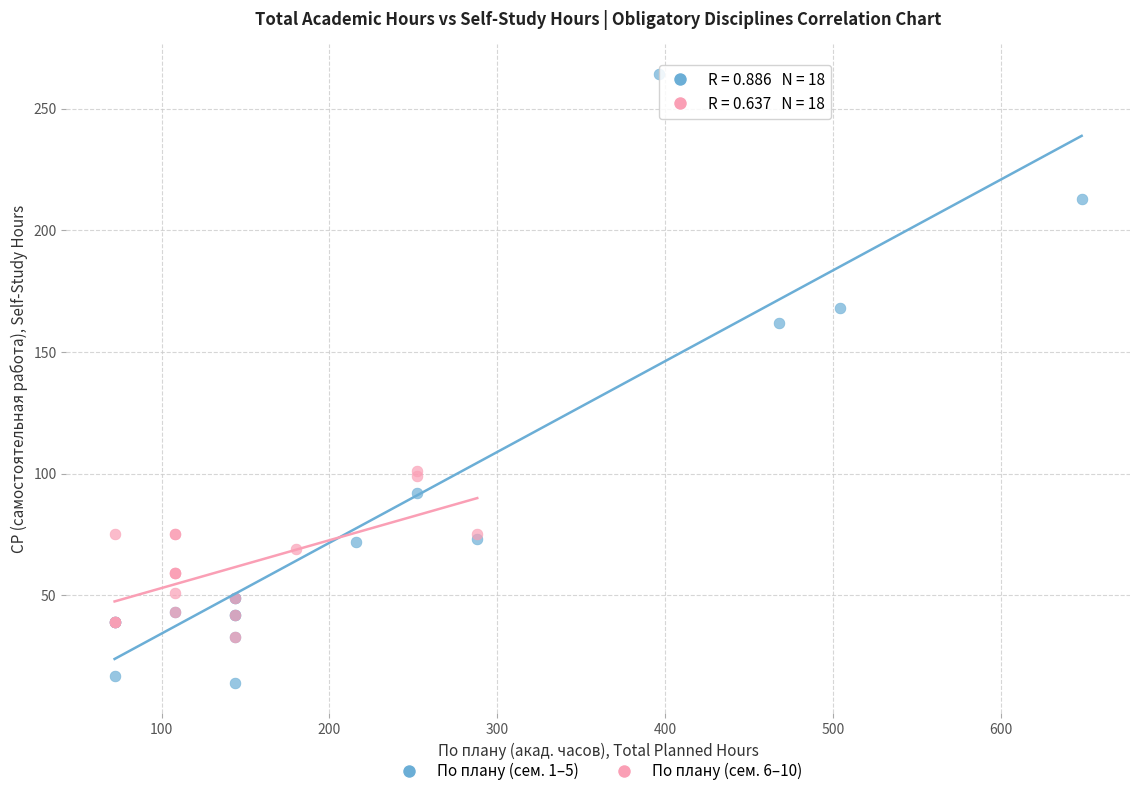

Which series reaches the minimum Y coordinate?

По плану (сем. 1–5)